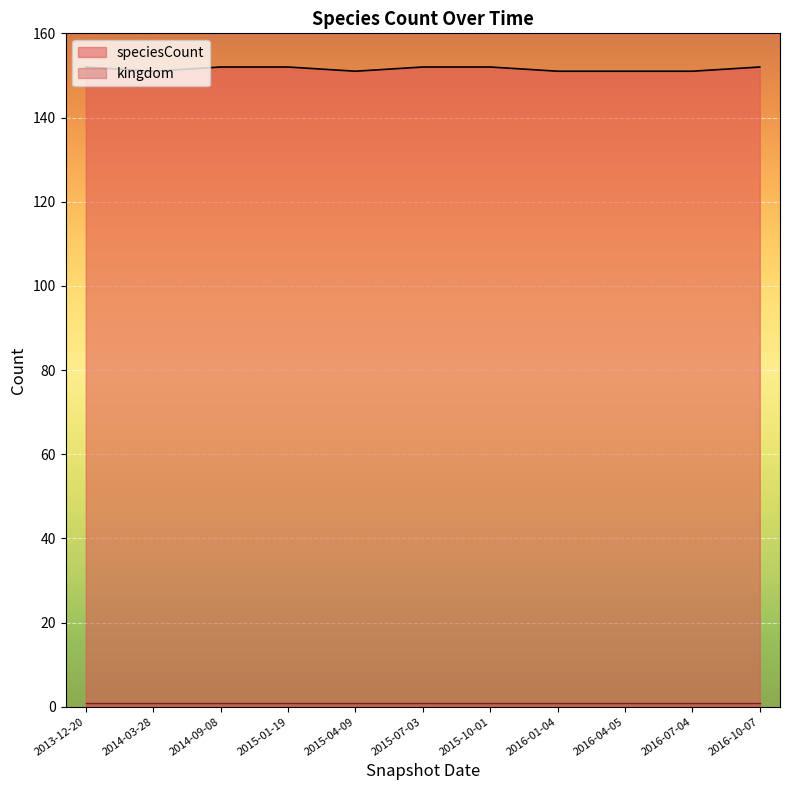

Approximately how many times larger is the value at 2015-07-03 compared to 2016-07-04?

1.0